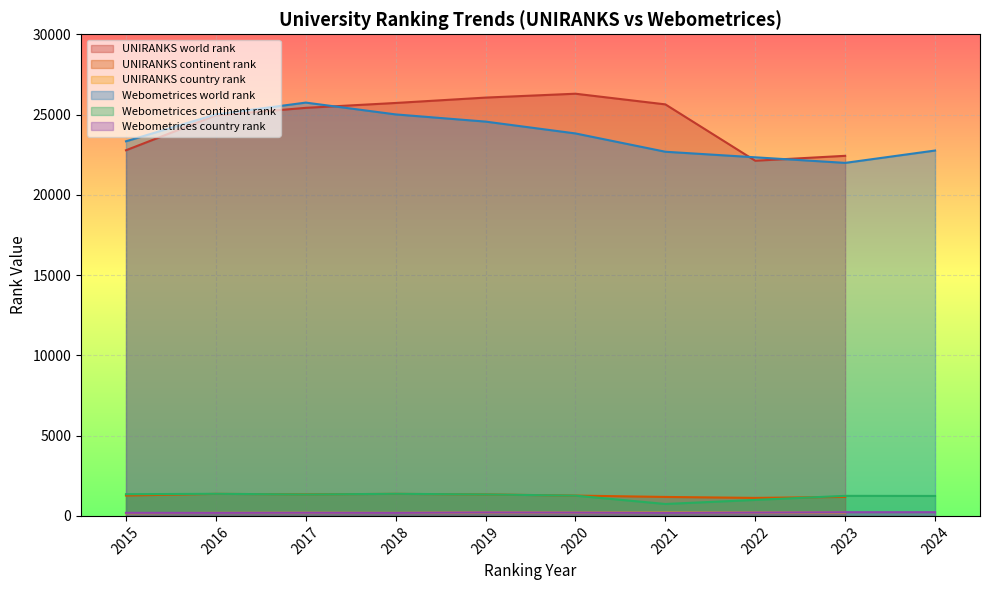

Is the value of UNIRANKS country rank at 2018 greater than the value of UNIRANKS world rank at 2018?

No